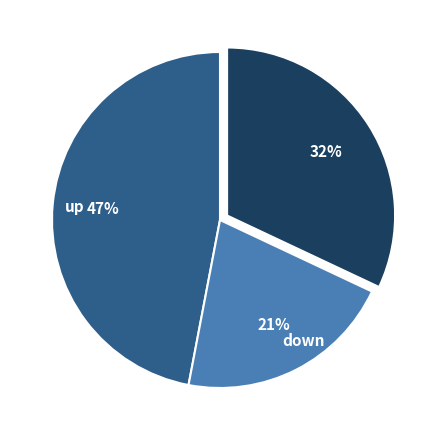

Which category has the smallest portion of the pie?

down